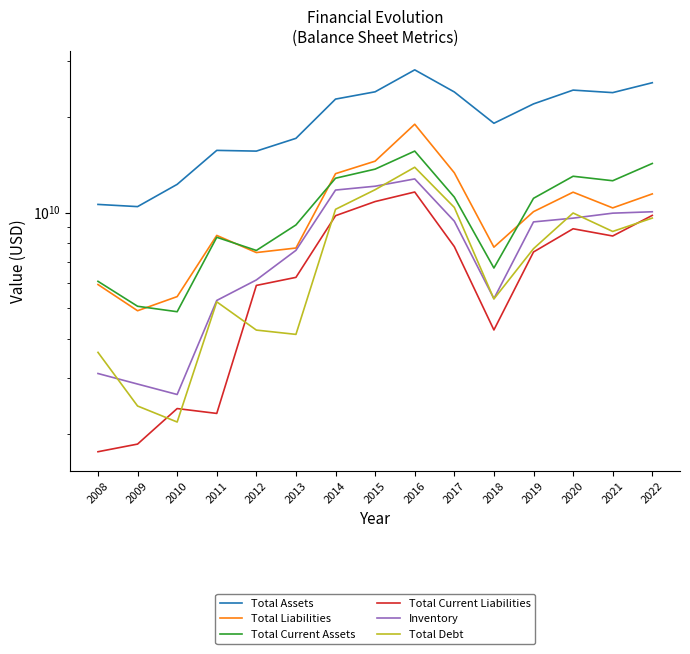

Which series has the widest spread of values?

Total Assets